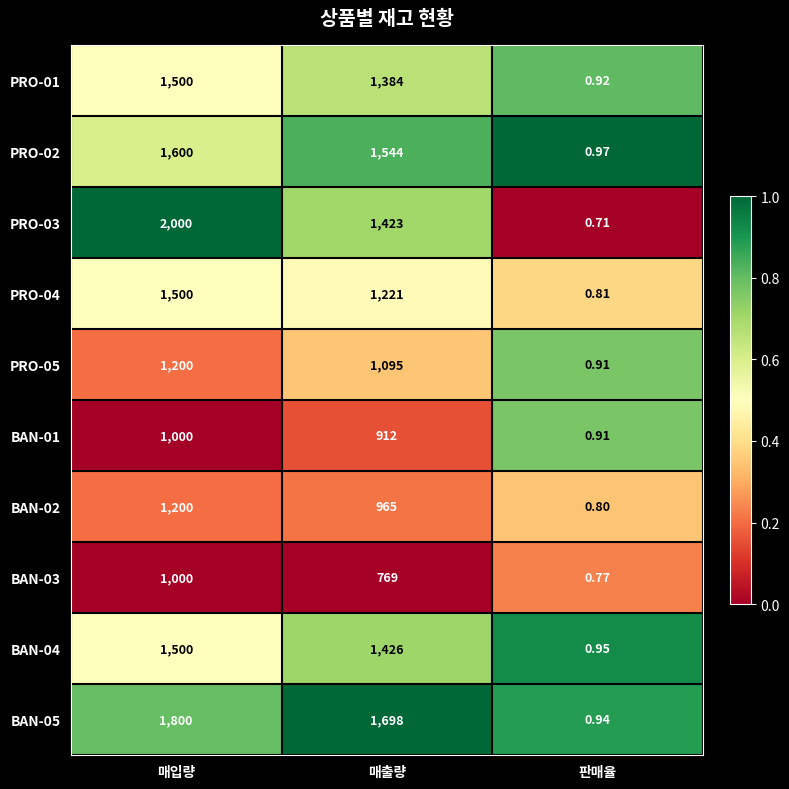

Rank the categories by PRO-05 value from highest to lowest.

매입량, 매출량, 판매율